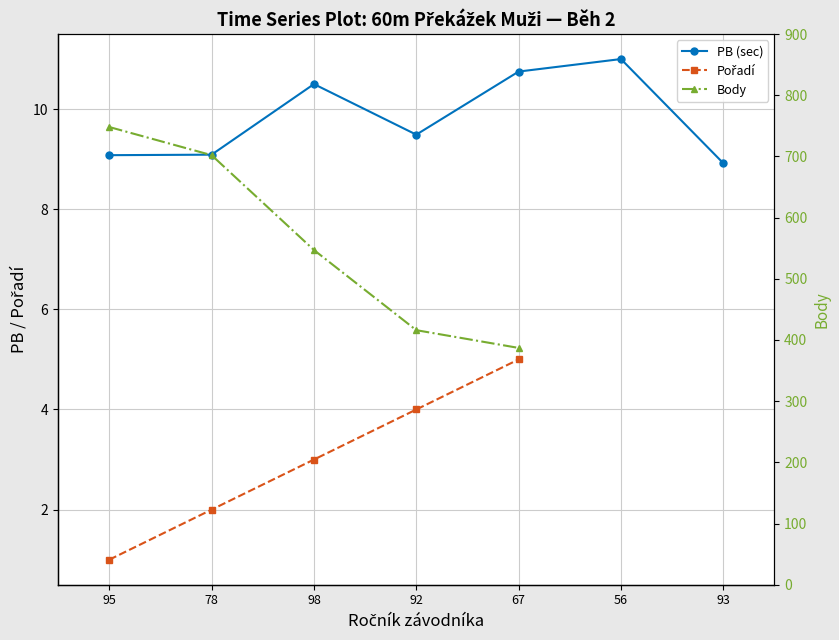

Between 78 and 67, which series saw the biggest shift?

Body